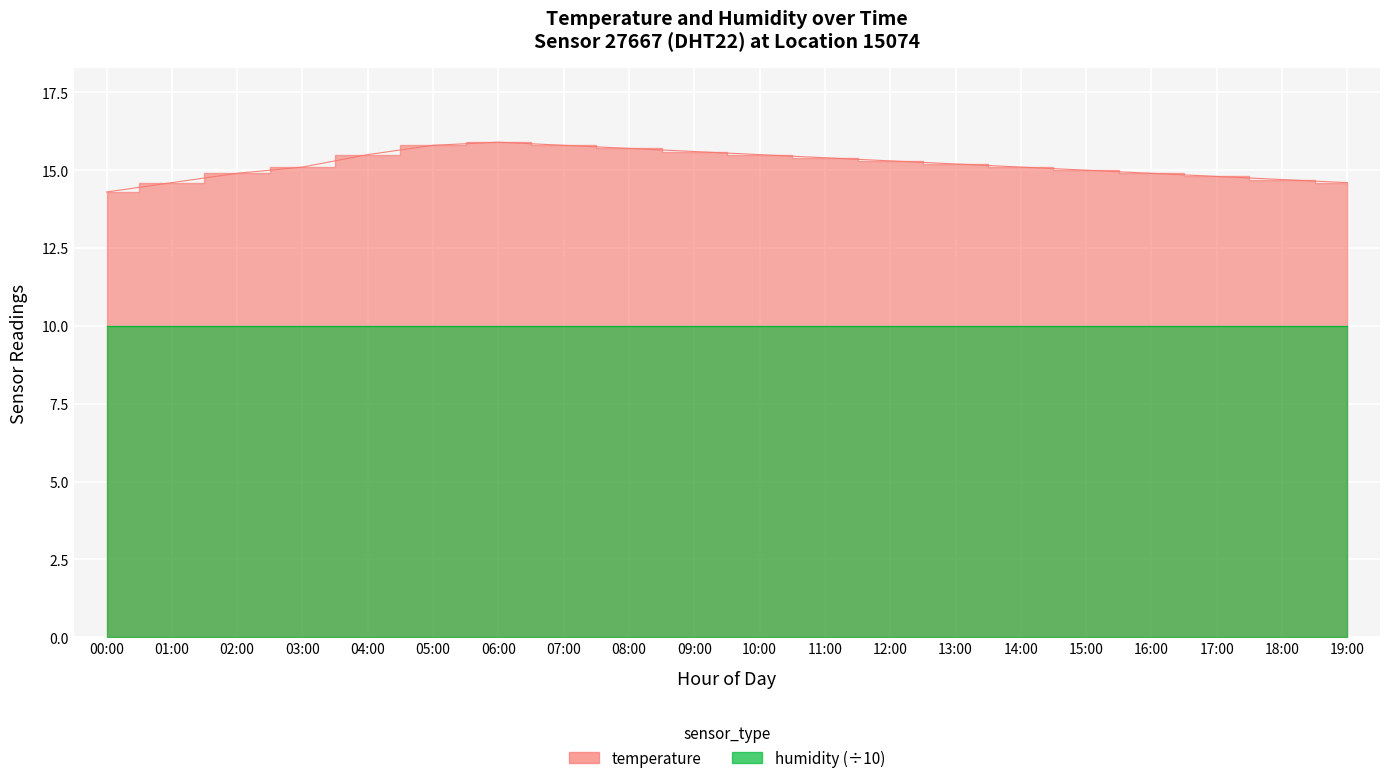

Reading right to left, what are all the values shown in this chart?

14.6	14.7	14.8	14.9	15.0	15.1	15.2	15.3	15.4	15.5	15.6	15.7	15.8	15.9	15.8	15.5	15.1	14.9	14.6	14.3